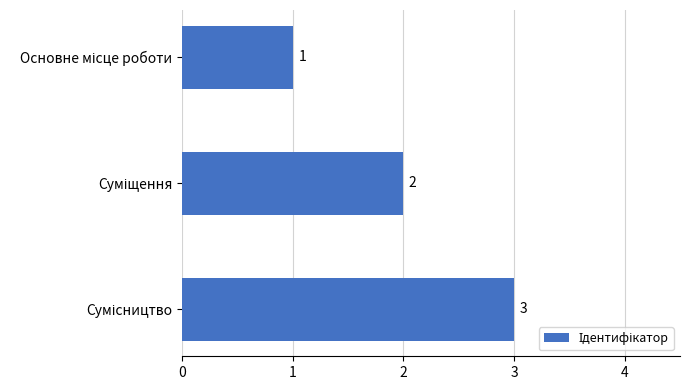

What is the sum of all values?

6